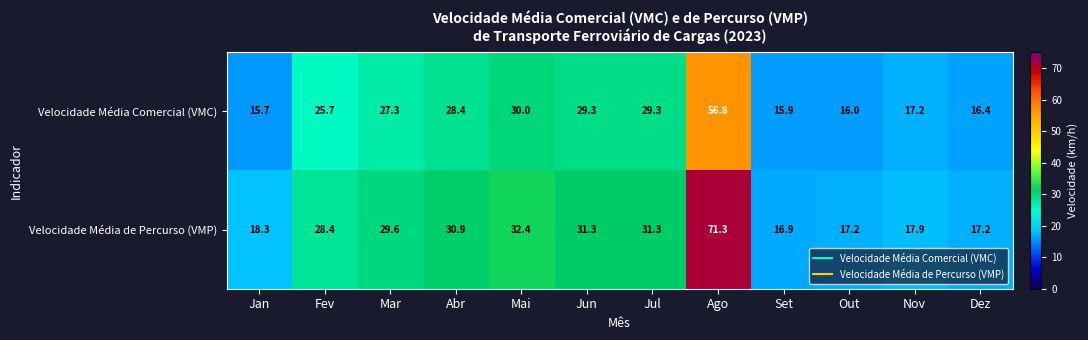

What is the total value across all series at Jan?

34.0